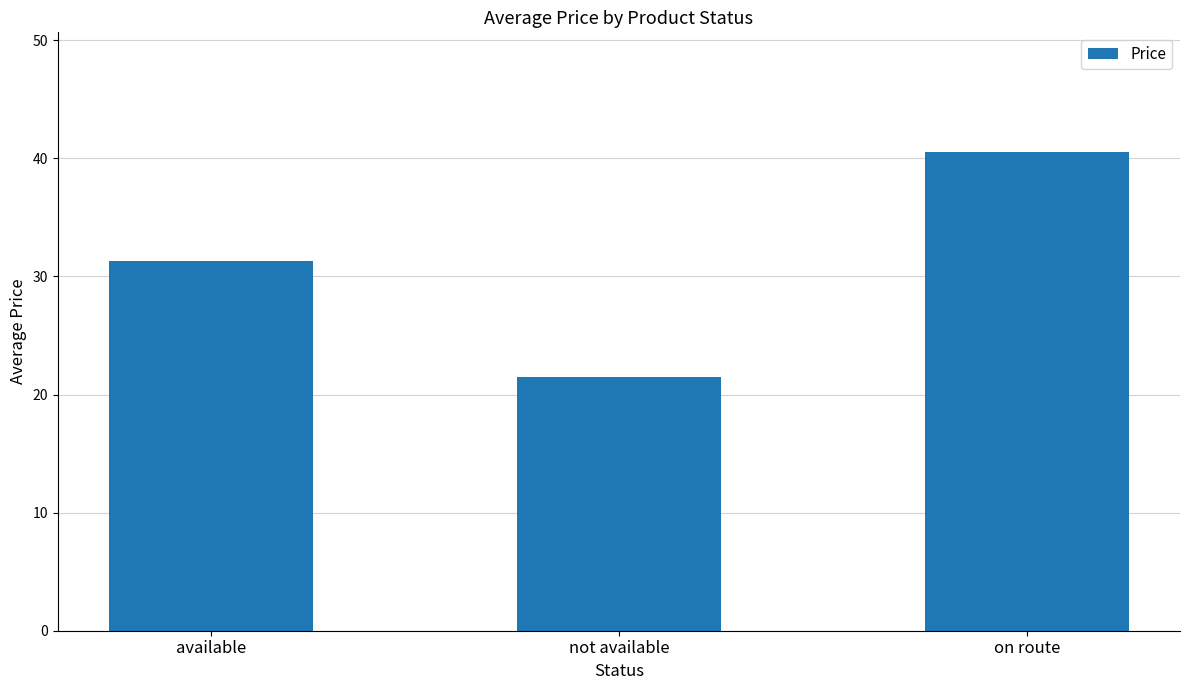

List the labels in order of value, smallest first.

not available, available, on route